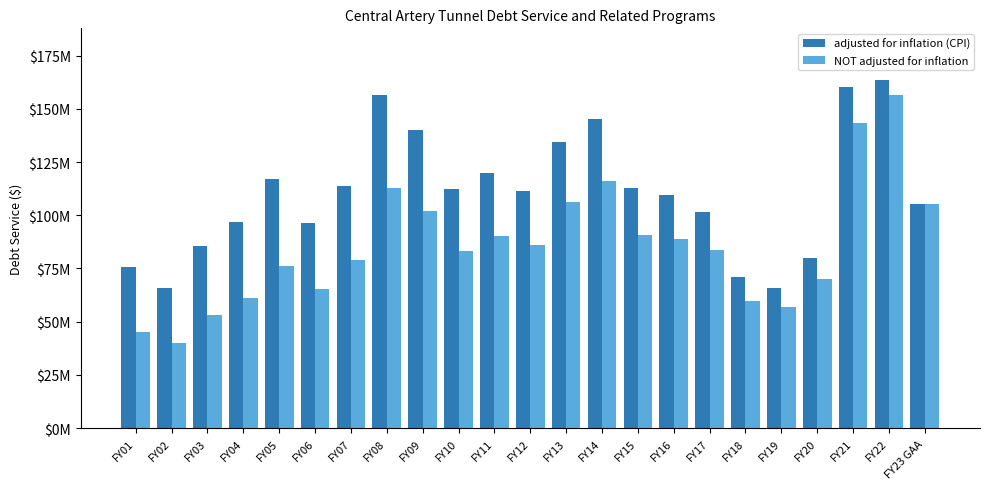

What is the difference between the NOT adjusted for inflation values at FY17 and FY07?

4737987